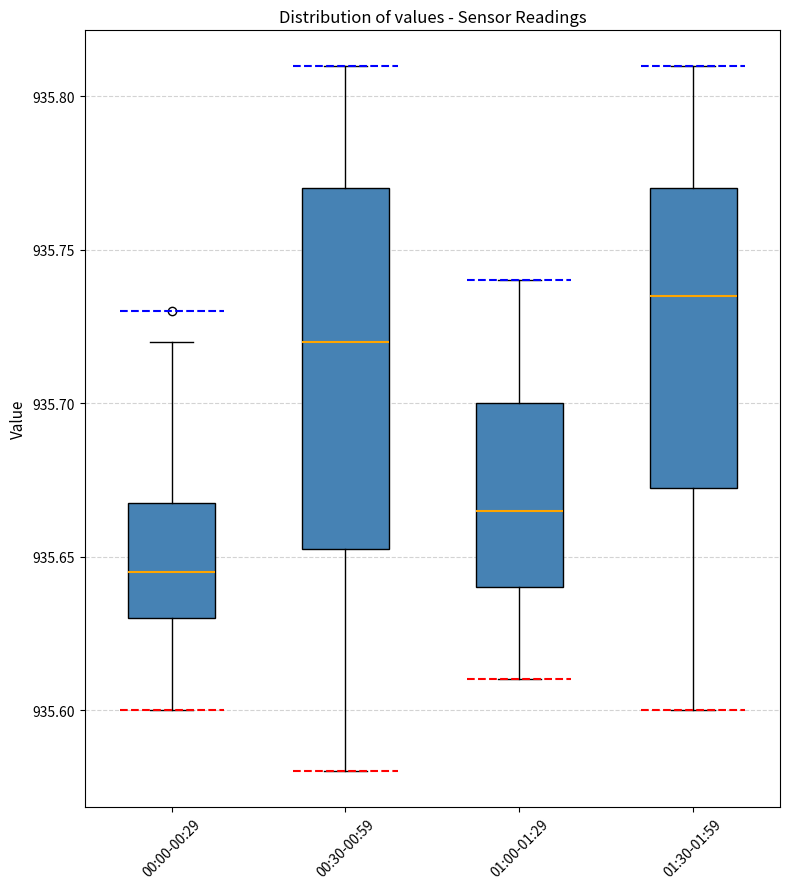

Which box's median line is the highest?

01:30-01:59